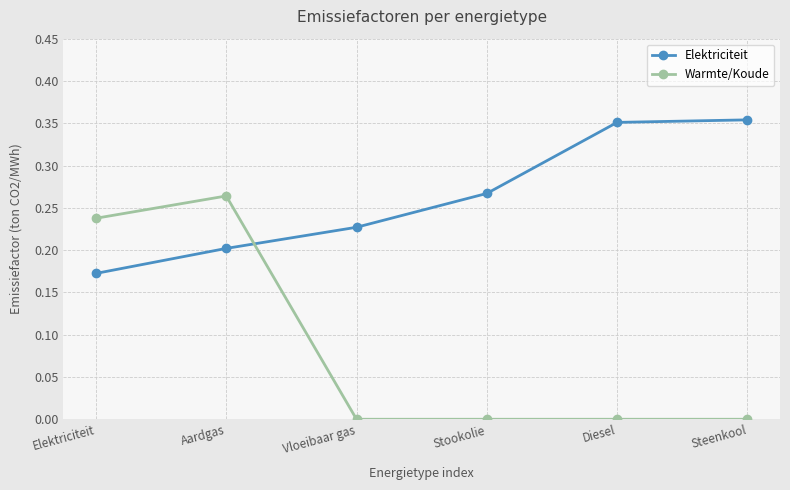

Rank the series by their maximum value, from highest to lowest.

Elektriciteit, Warmte/Koude